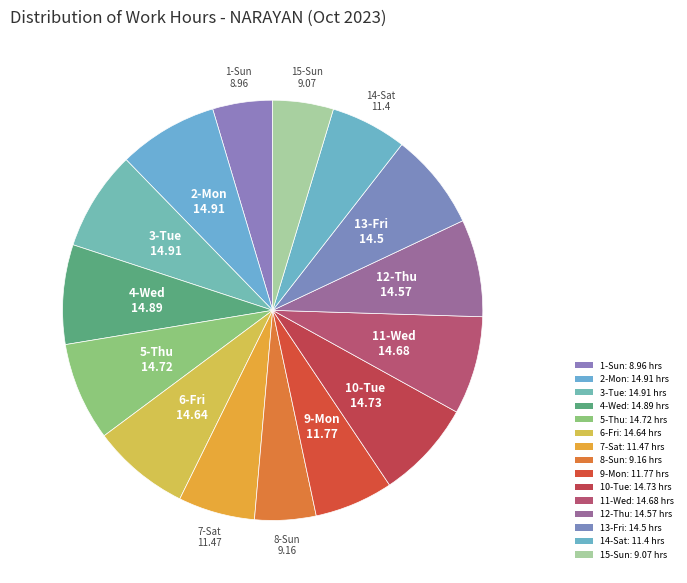

How many slices are in this pie chart?

15